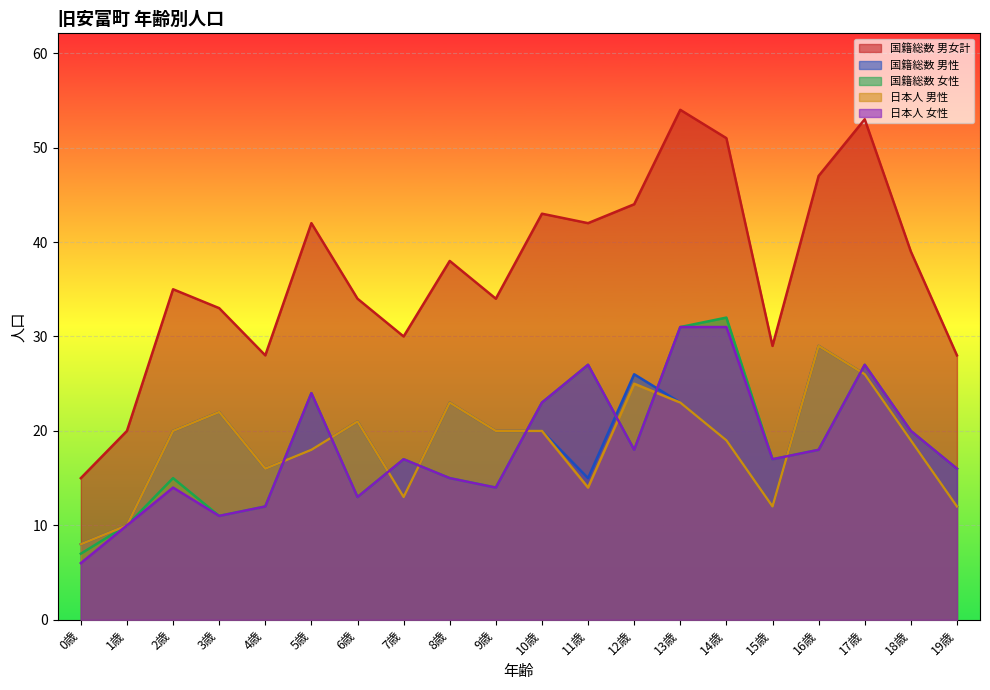

What is the approximate value of 国籍総数 男女計 at 17歳?

53